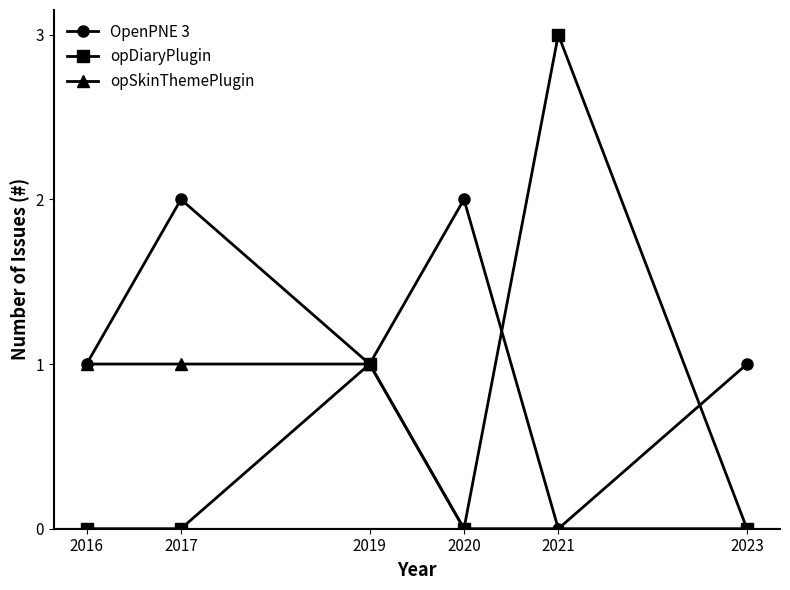

True or false: OpenPNE 3 has more than 1 interior local peaks.

True